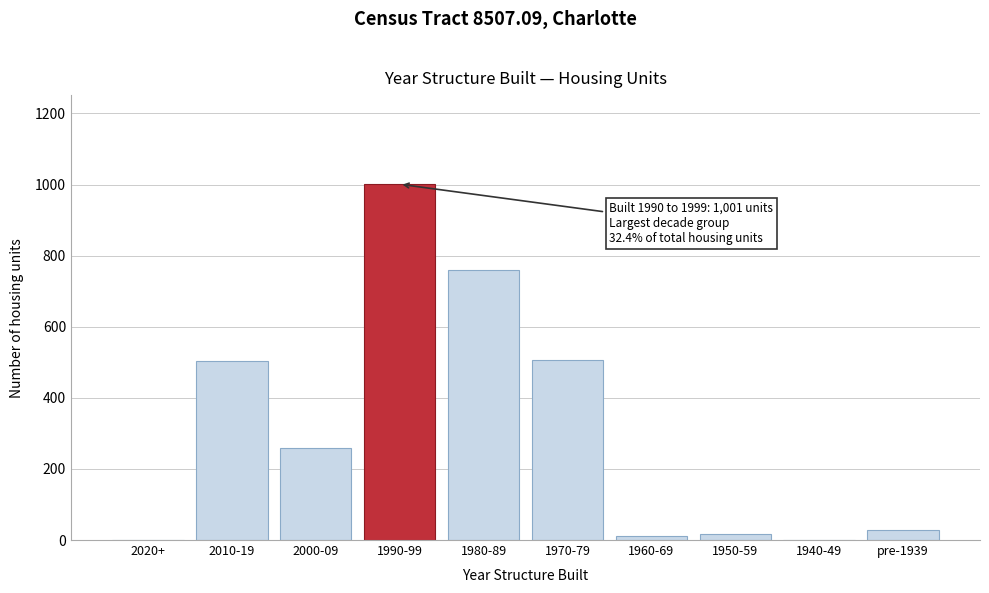

What is the change in value from 1990-99 to 1980-89?

-241